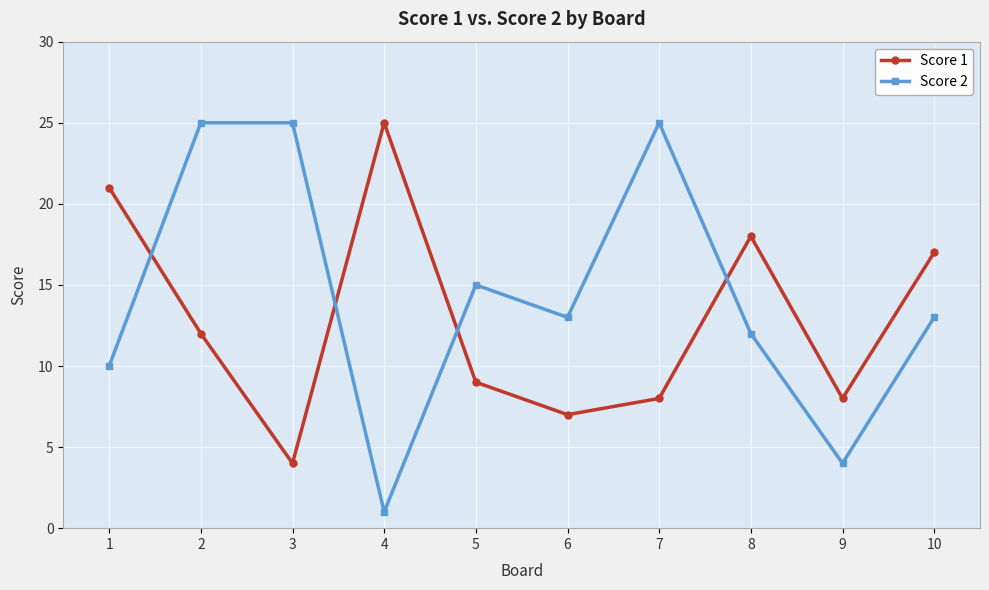

What is the sum of the Score 1 values at 1 and 3?

25